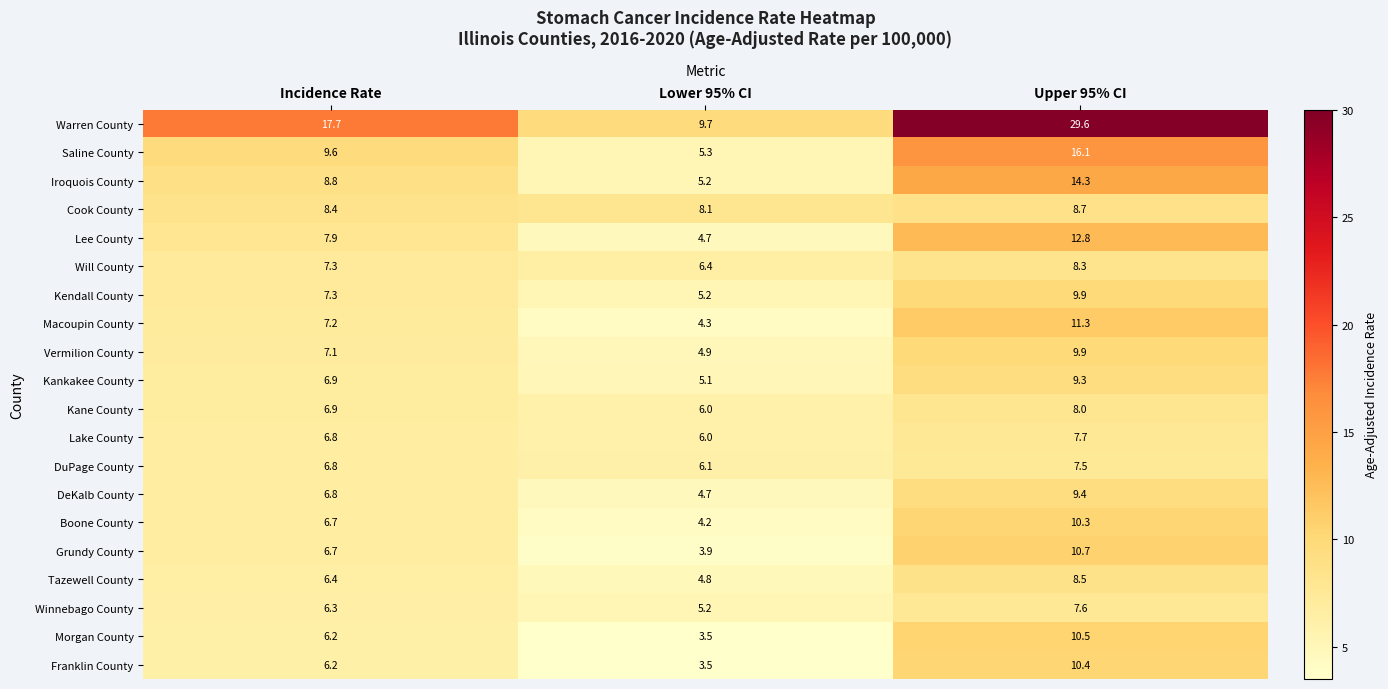

At which label is Winnebago County closest to 6?

Incidence Rate